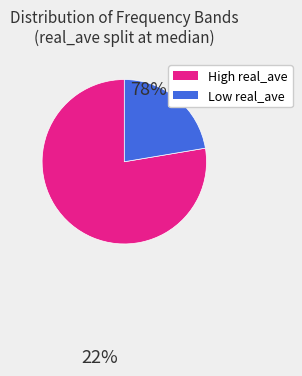

Does any single category account for the majority?

Yes